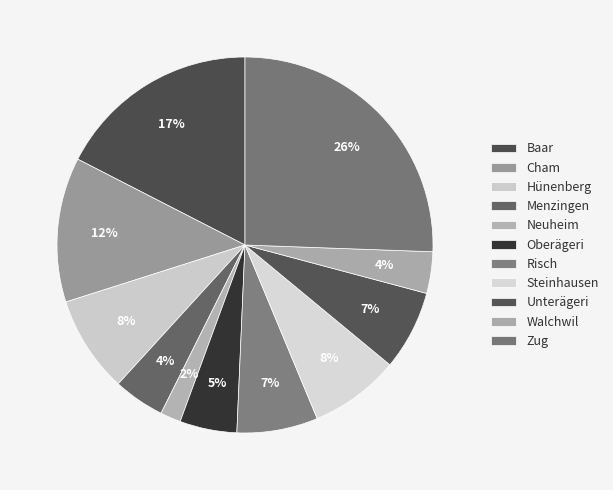

Is the sum of Zug and Hünenberg greater than half?

No